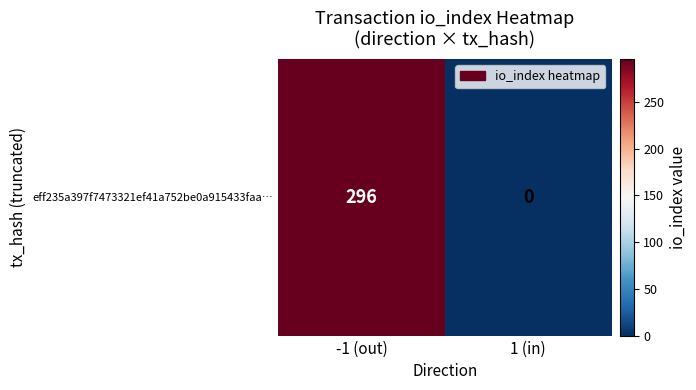

What is the change in value from -1 (out) to 1 (in)?

-296